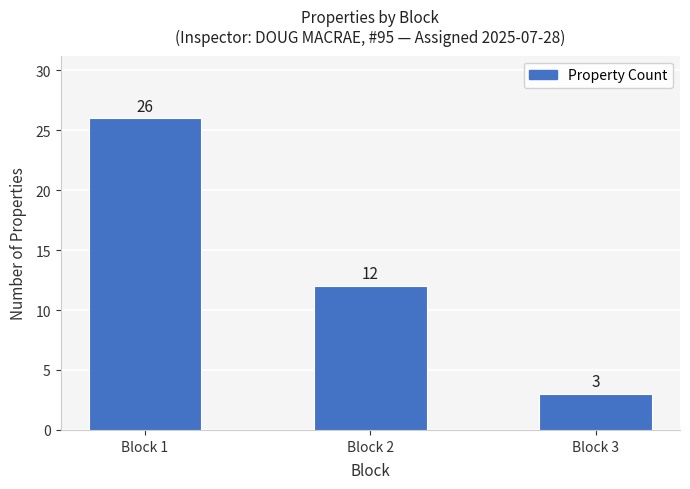

What is the maximum value shown in the chart?

26